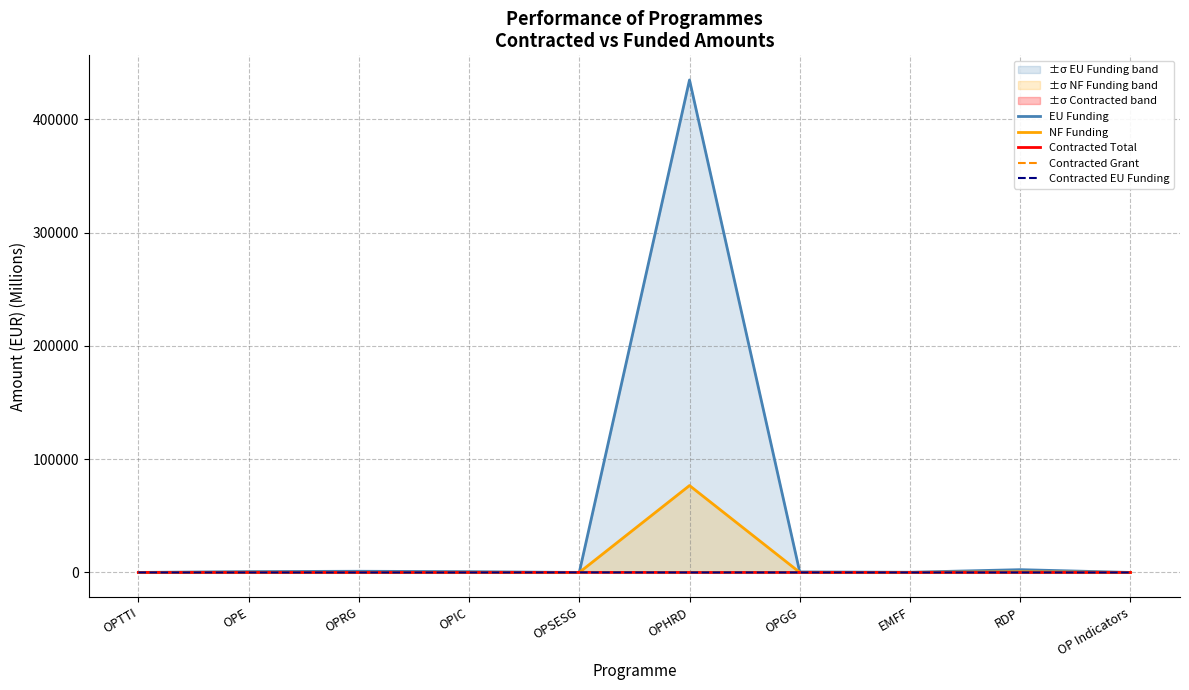

True or false: Contracted EU Funding and Contracted Total cross at least once.

False